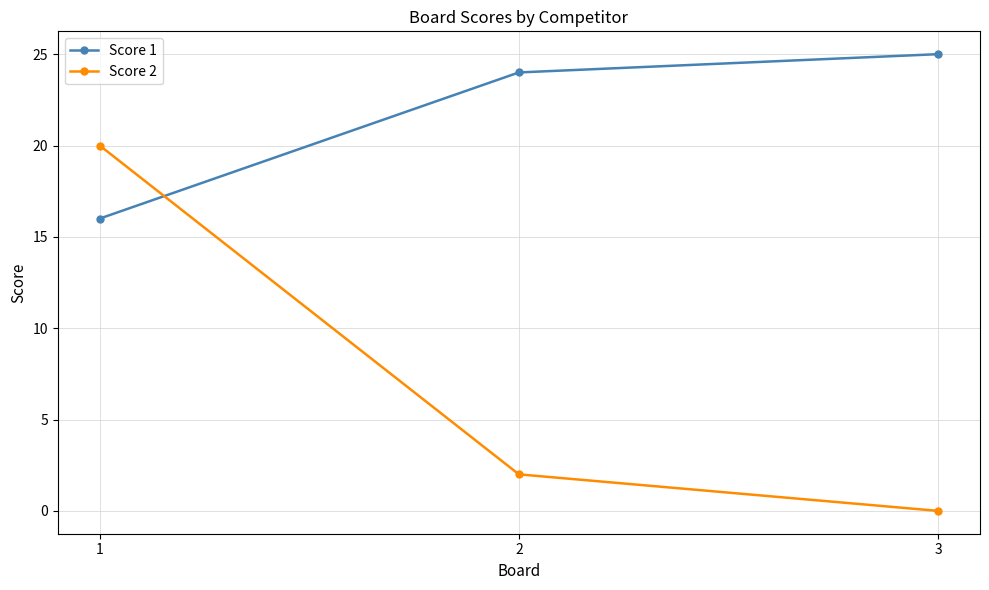

How many values in Score 2 are above zero?

2